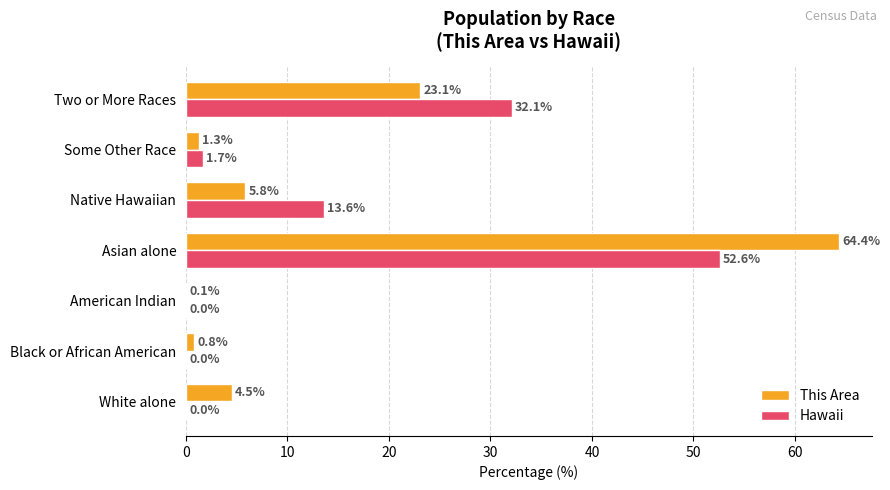

What is the maximum value for Hawaii?

52.6